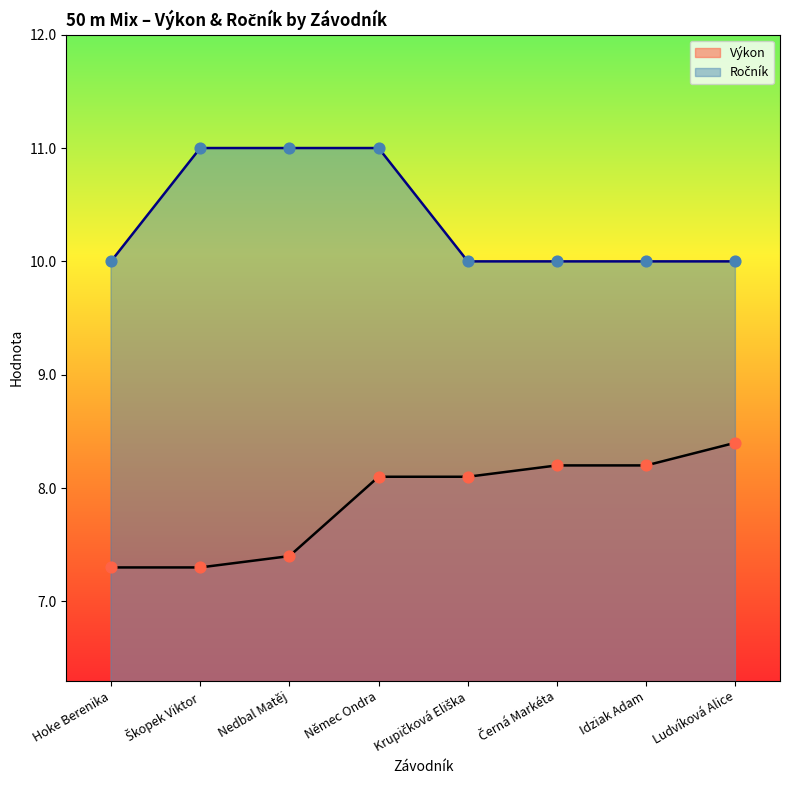

What are all the series names shown in the legend?

Výkon, Ročník